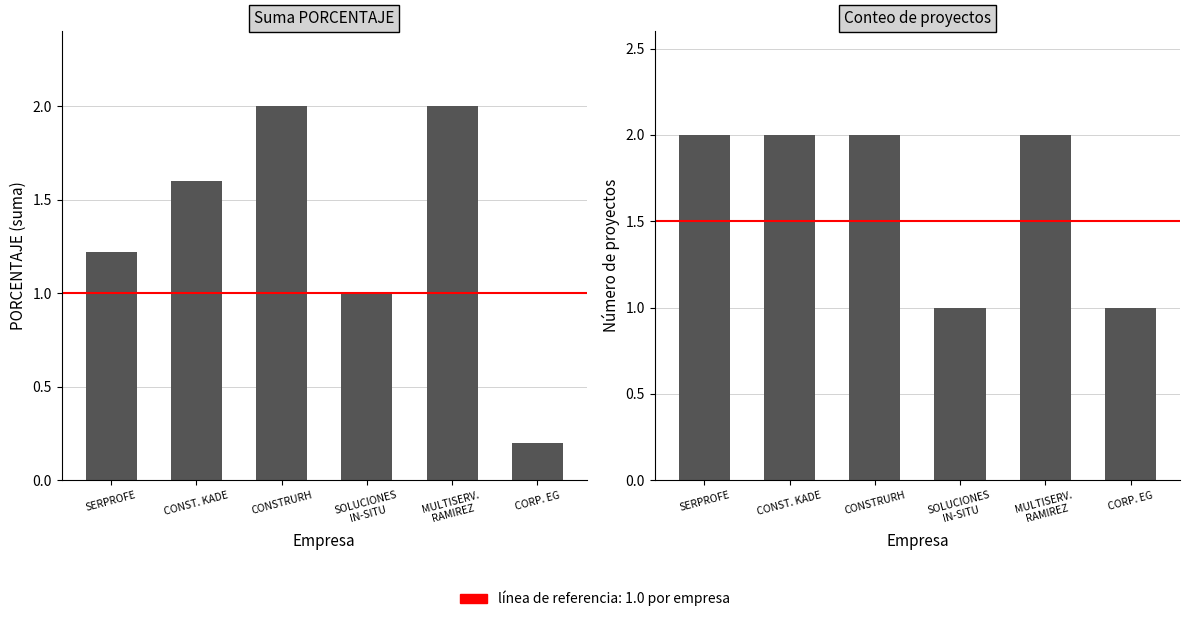

List the labels in order of PORCENTAJE value, smallest first.

CORP. EG, SOLUCIONES
IN-SITU, SERPROFE, CONST. KADE, CONSTRURH, MULTISERV.
RAMIREZ